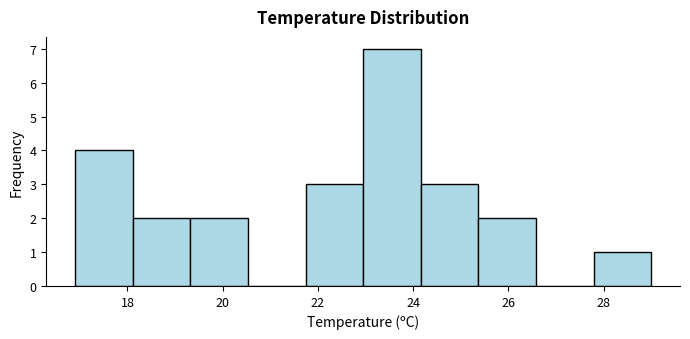

Which range on the x-axis has the tallest bar?

23.0 to 24.2